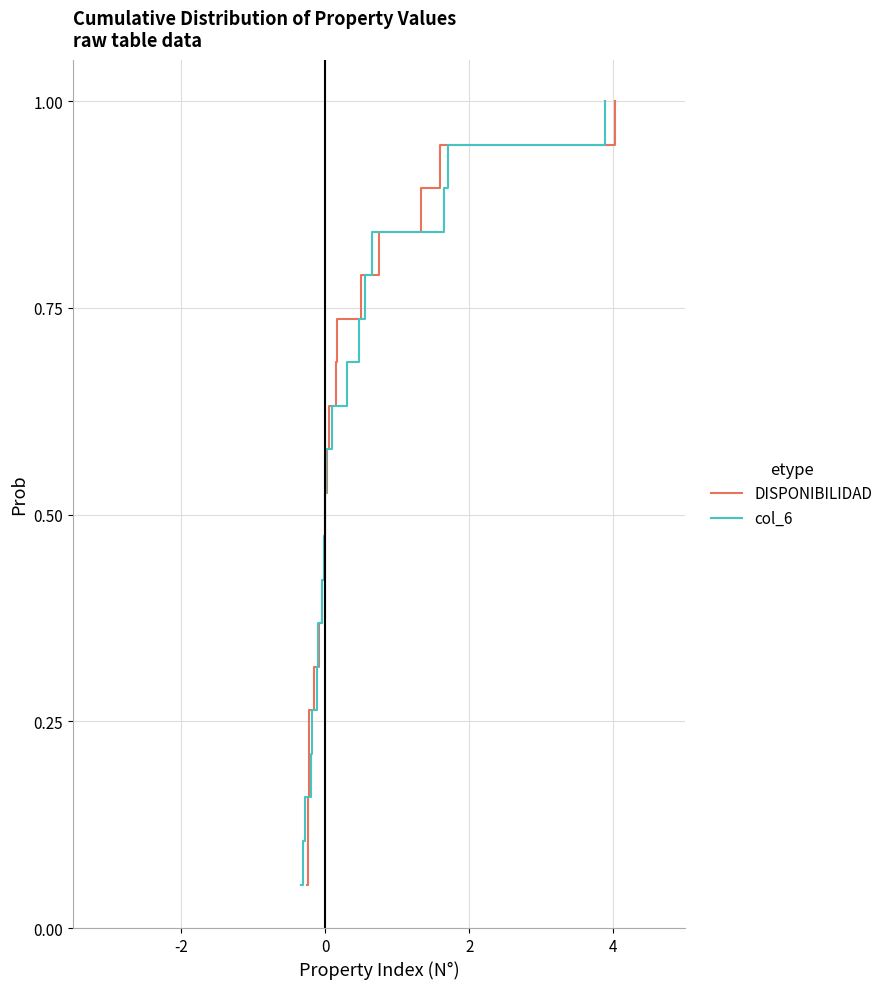

What is the maximum value for DISPONIBILIDAD?

1.0